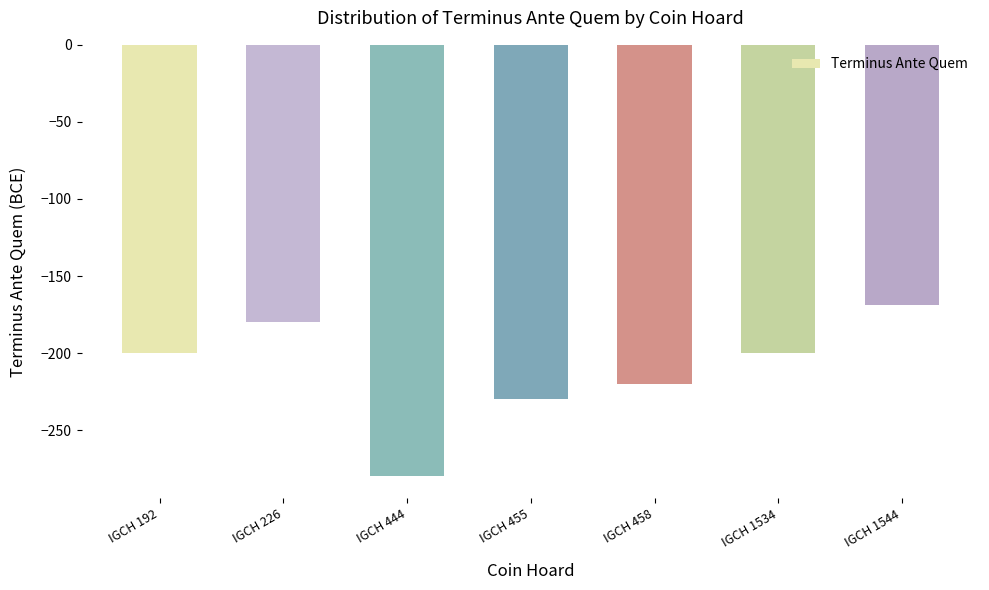

Reading right to left, extract all data points from this chart.

-169	-200	-220	-230	-280	-180	-200